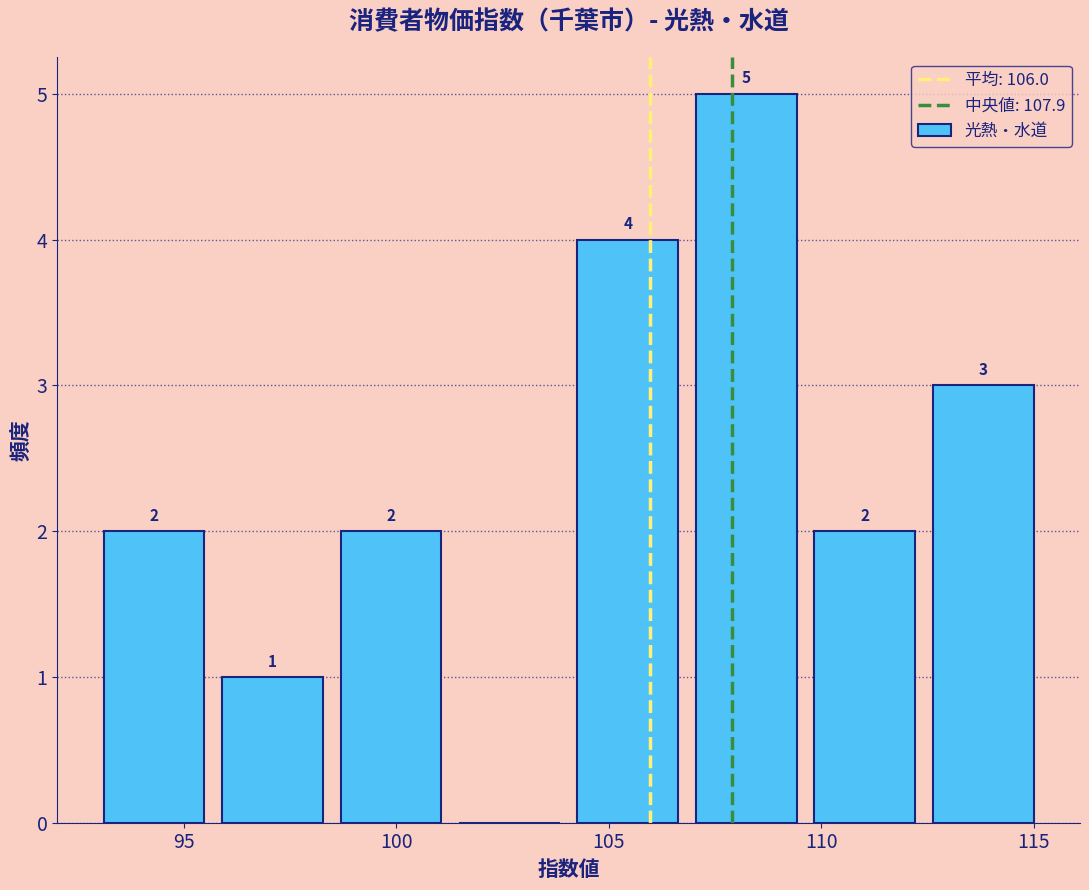

Over which range of the x-axis is the bar tallest?

107.0 to 109.5